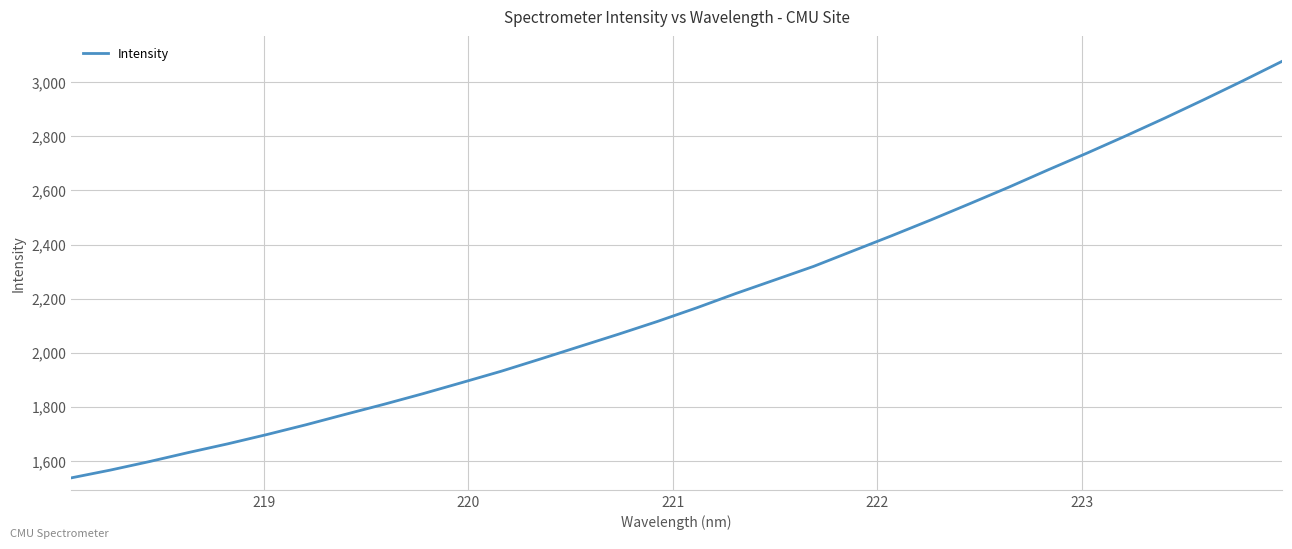

Reading right to left, transcribe all the data shown in this chart.

3077.2	3005.6	2935.8	2867.7	2801.9	2737.8	2675.7	2612.1	2551.0	2490.9	2432.6	2376.0	2319.3	2268.8	2218.5	2165.7	2115.6	2068.3	2022.5	1976.5	1931.4	1889.7	1848.5	1809.2	1771.6	1733.3	1697.2	1662.9	1630.9	1597.4	1565.9	1537.1